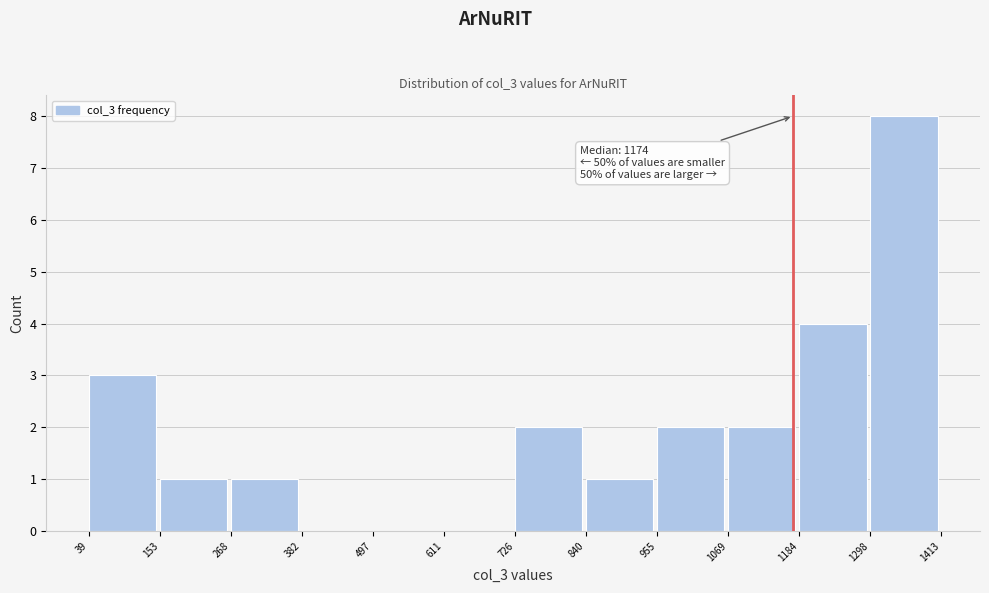

Over which range of the x-axis is the bar tallest?

1298 to 1413